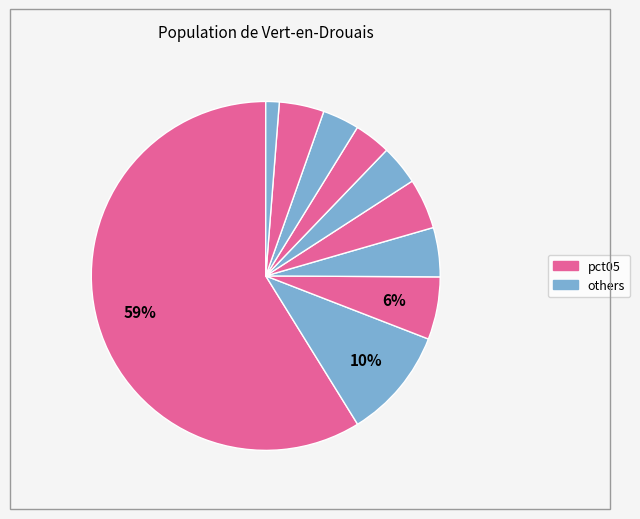

How many segments does this pie chart have?

10